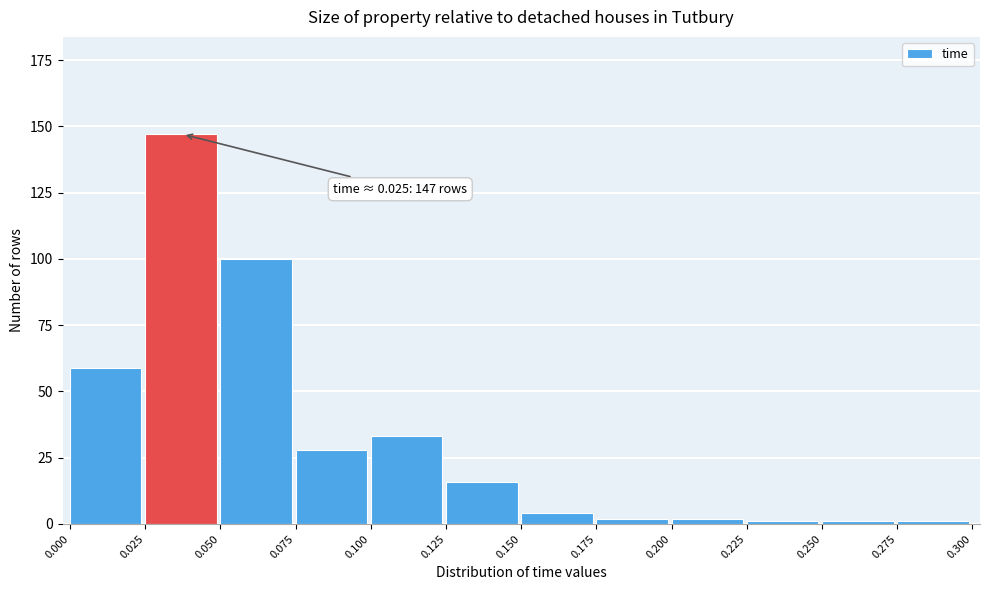

Reading left to right, transcribe all the data shown in this chart.

0.000=59	0.025=147	0.050=100	0.075=28	0.100=33	0.125=16	0.150=4	0.175=2	0.200=2	0.225=1	0.250=1	0.275=1